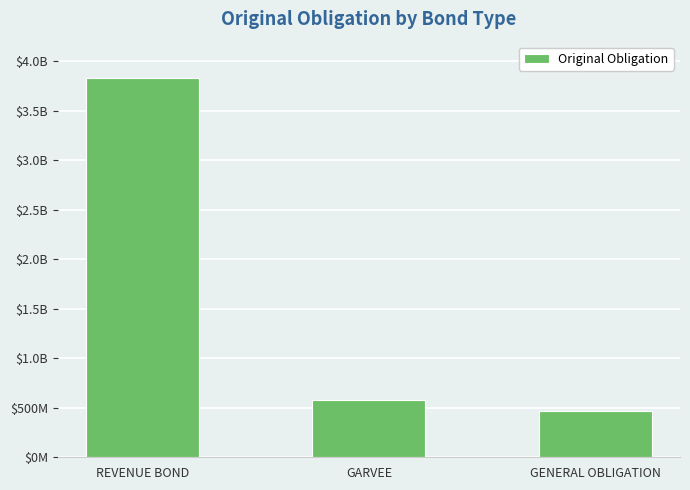

What is the maximum value shown in the chart?

3833518849.0